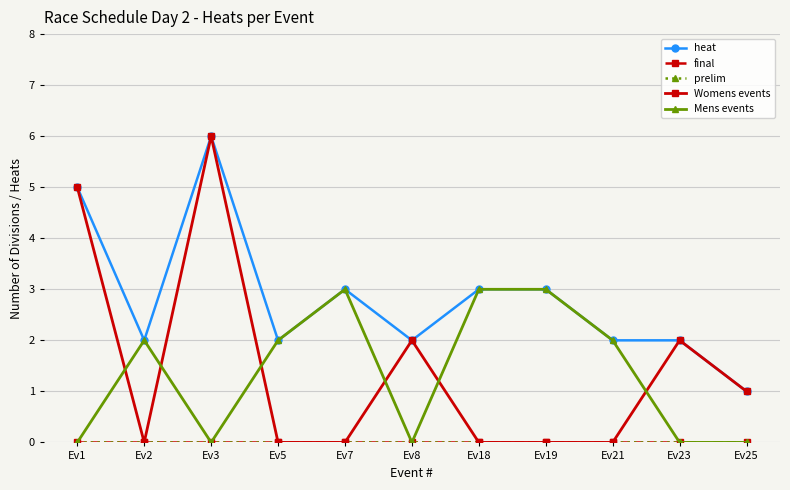

Is this an area chart (filled region under the line)?

No